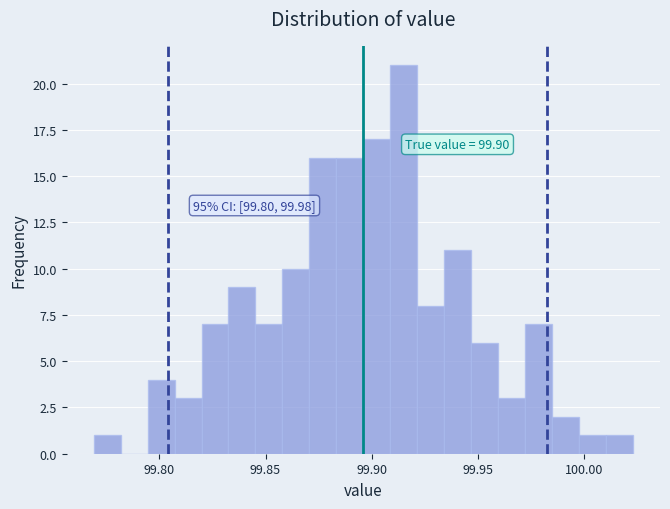

Around what value on the x-axis is the tallest bar? Give the approximate position of its centre, as read against the axis.

99.915